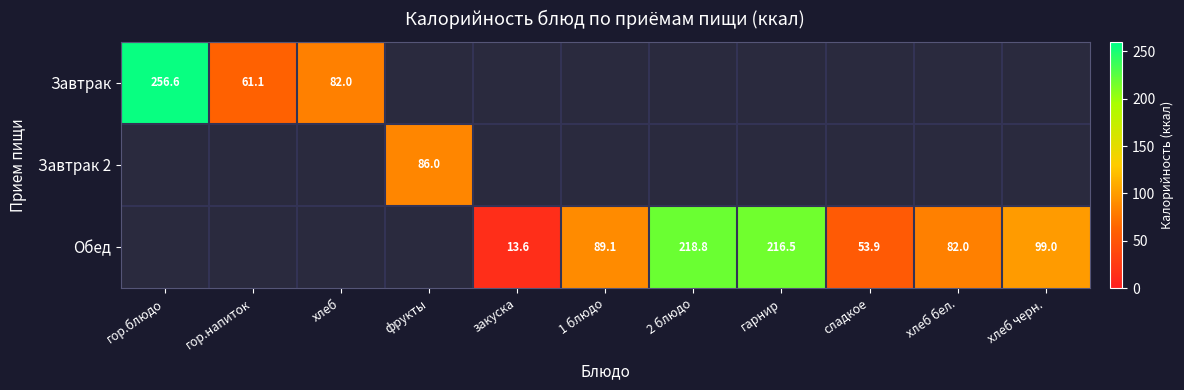

What is the difference between the Обед values at закуска and хлеб бел.?

68.4